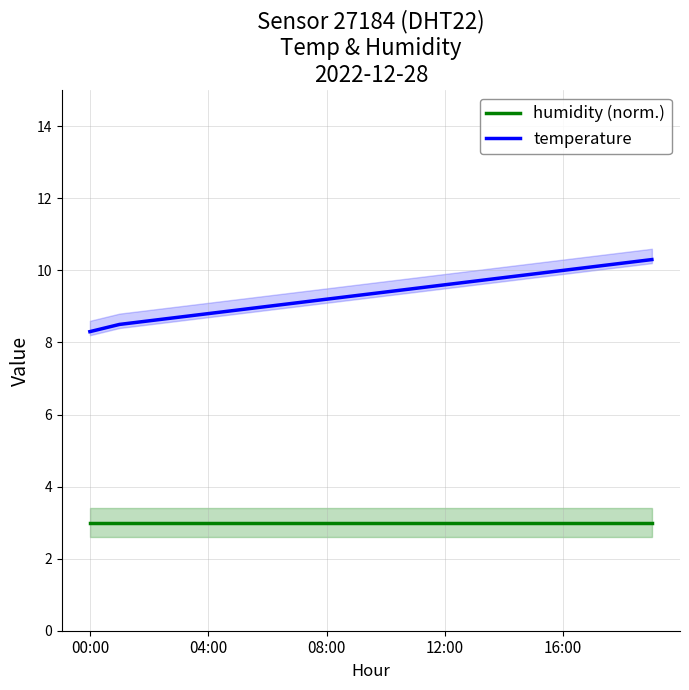

Where is temperature nearest to the value 9?

6